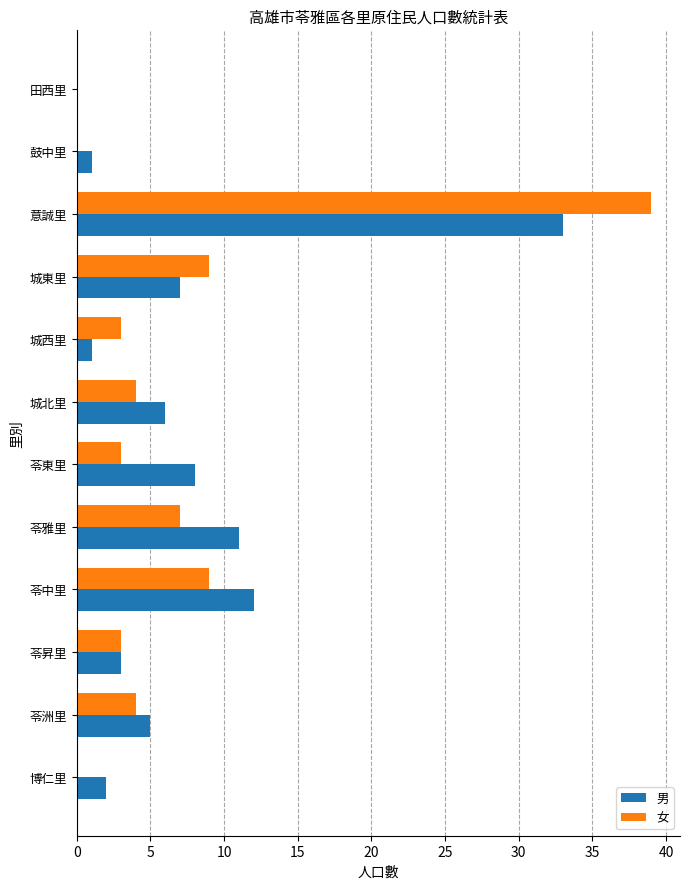

What is the sum of all 男 values?

89